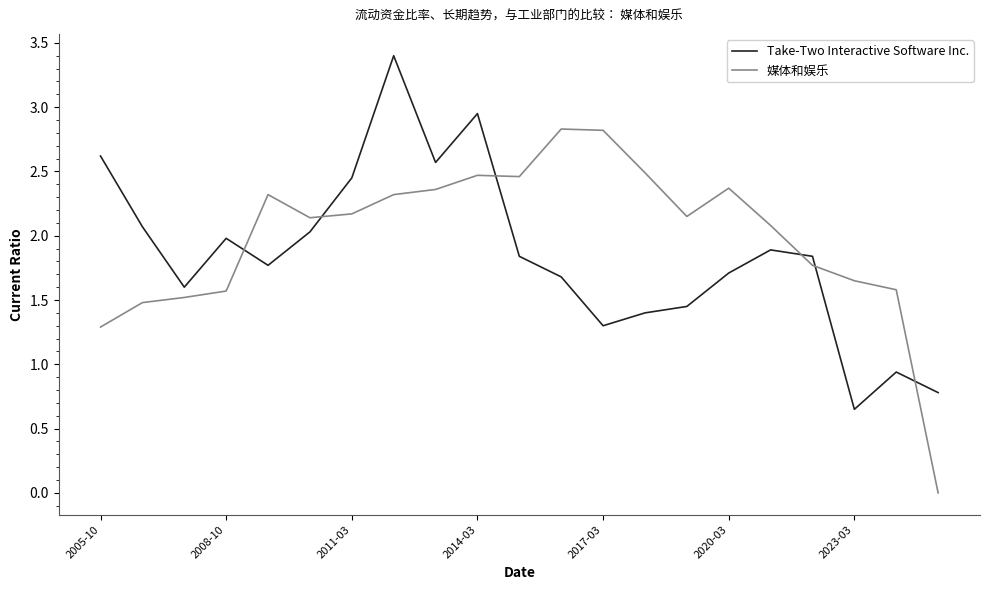

True or false: Take-Two Interactive Software Inc. and 媒体和娱乐 intersect in this chart.

True